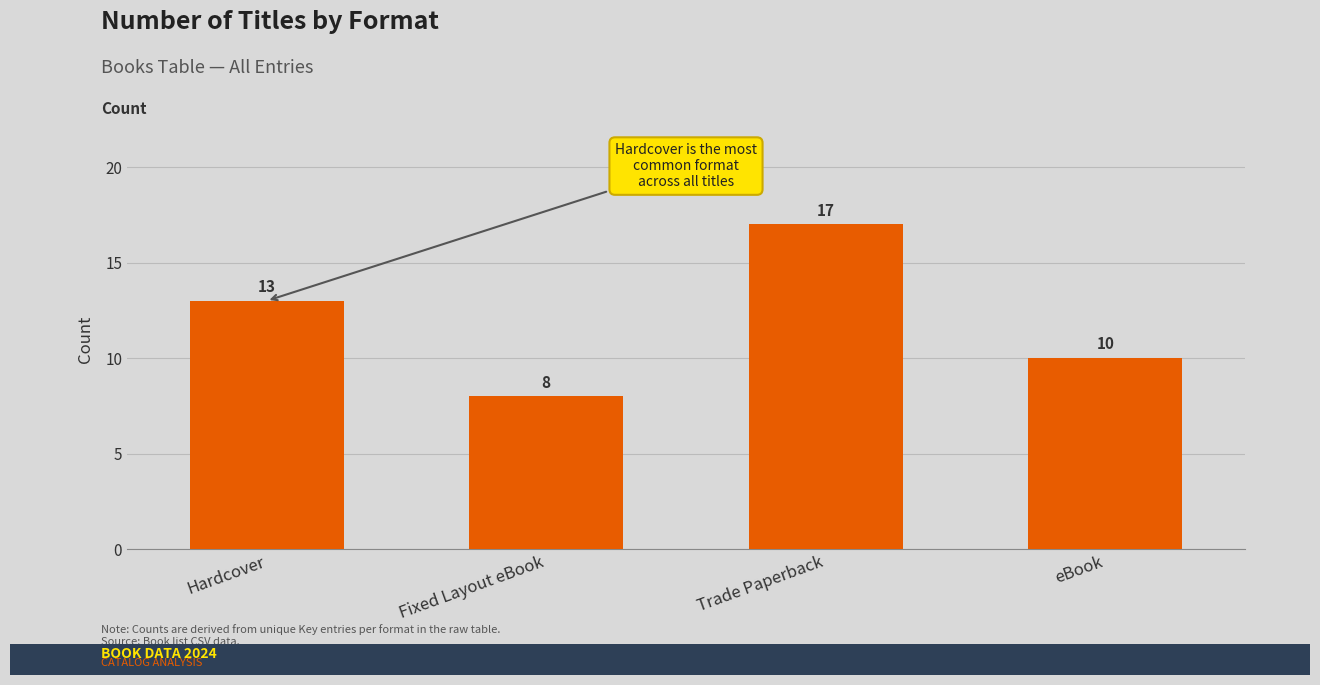

True or false: the data shows 10 at Trade Paperback.

False